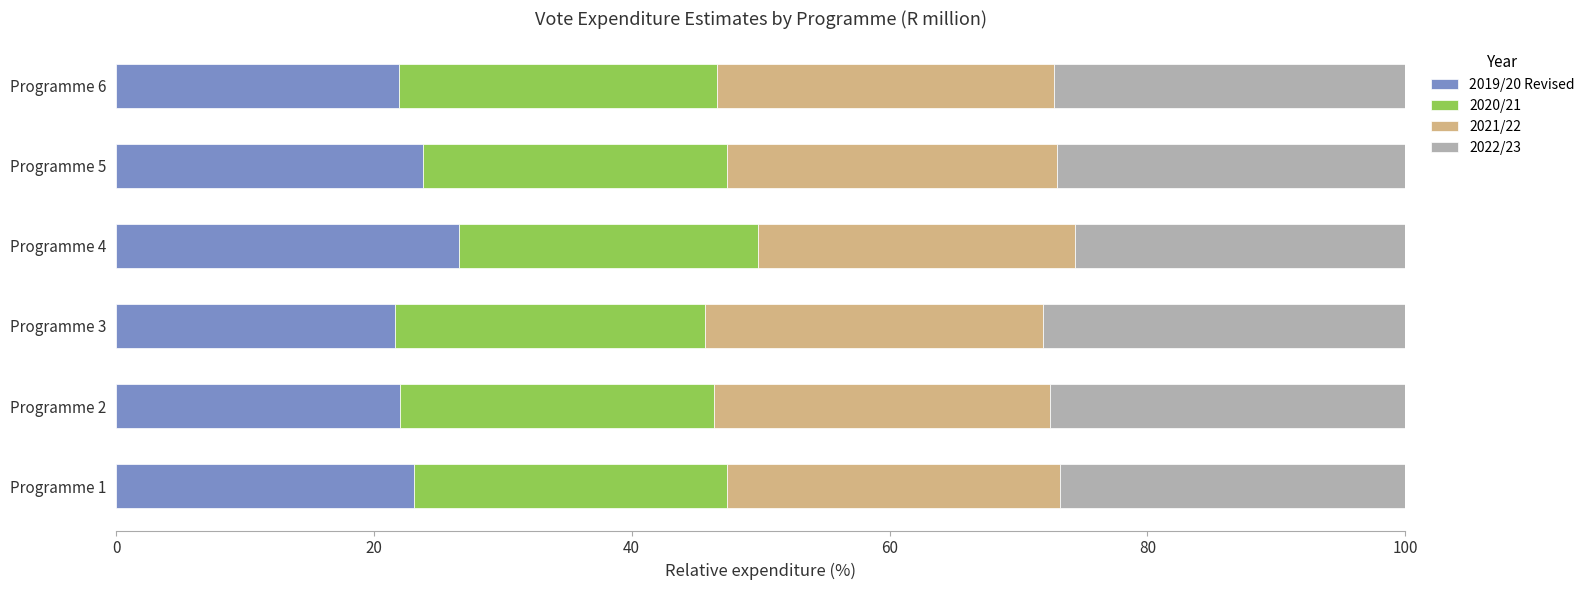

What is the total value across all series at Programme 1?

100.0